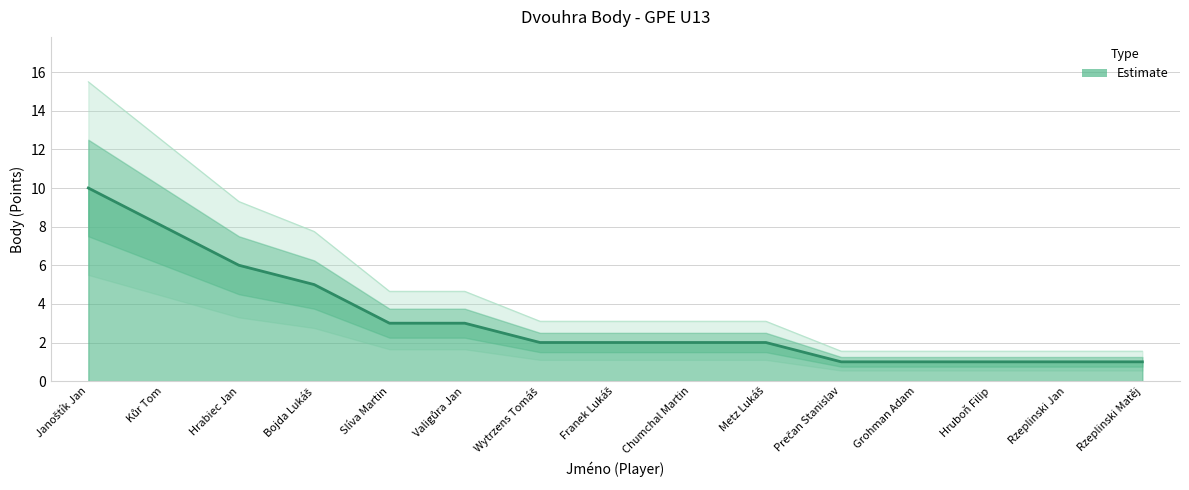

How many values are between 1 and 5?

12